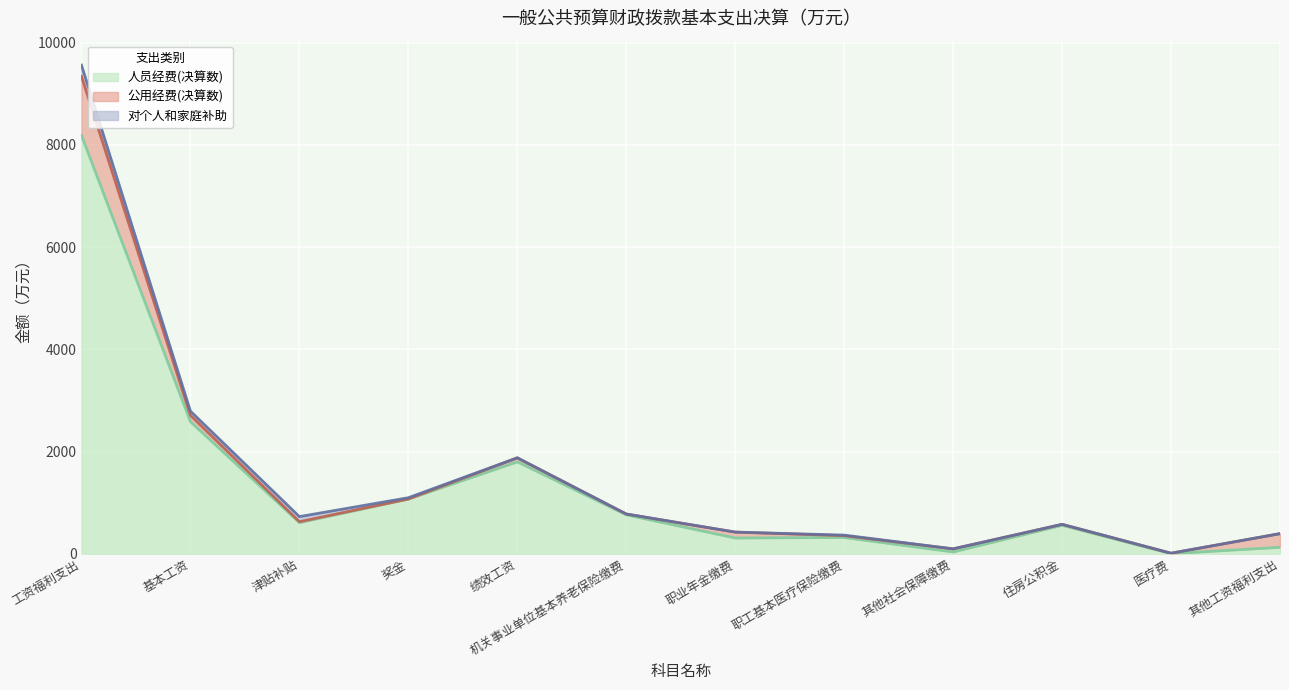

Is it true that 对个人和家庭补助 equals 99.1 at 津贴补贴?

True